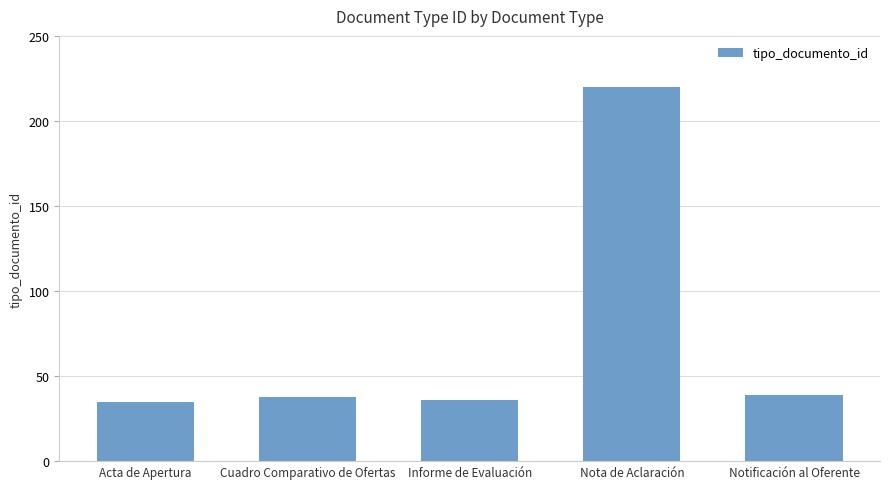

How many bars are there in total?

5